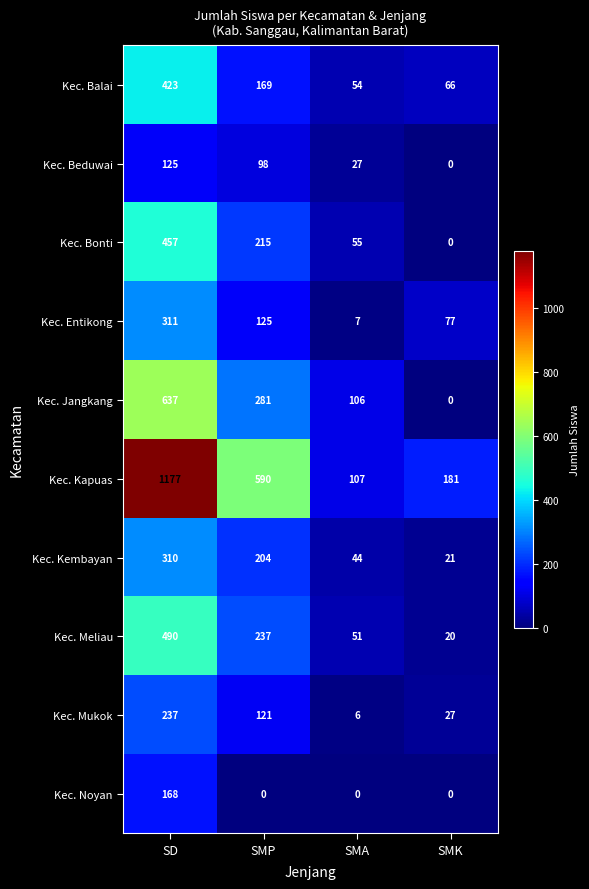

Is the value of Kec. Balai at SD greater than the value of Kec. Kapuas at SMA?

Yes